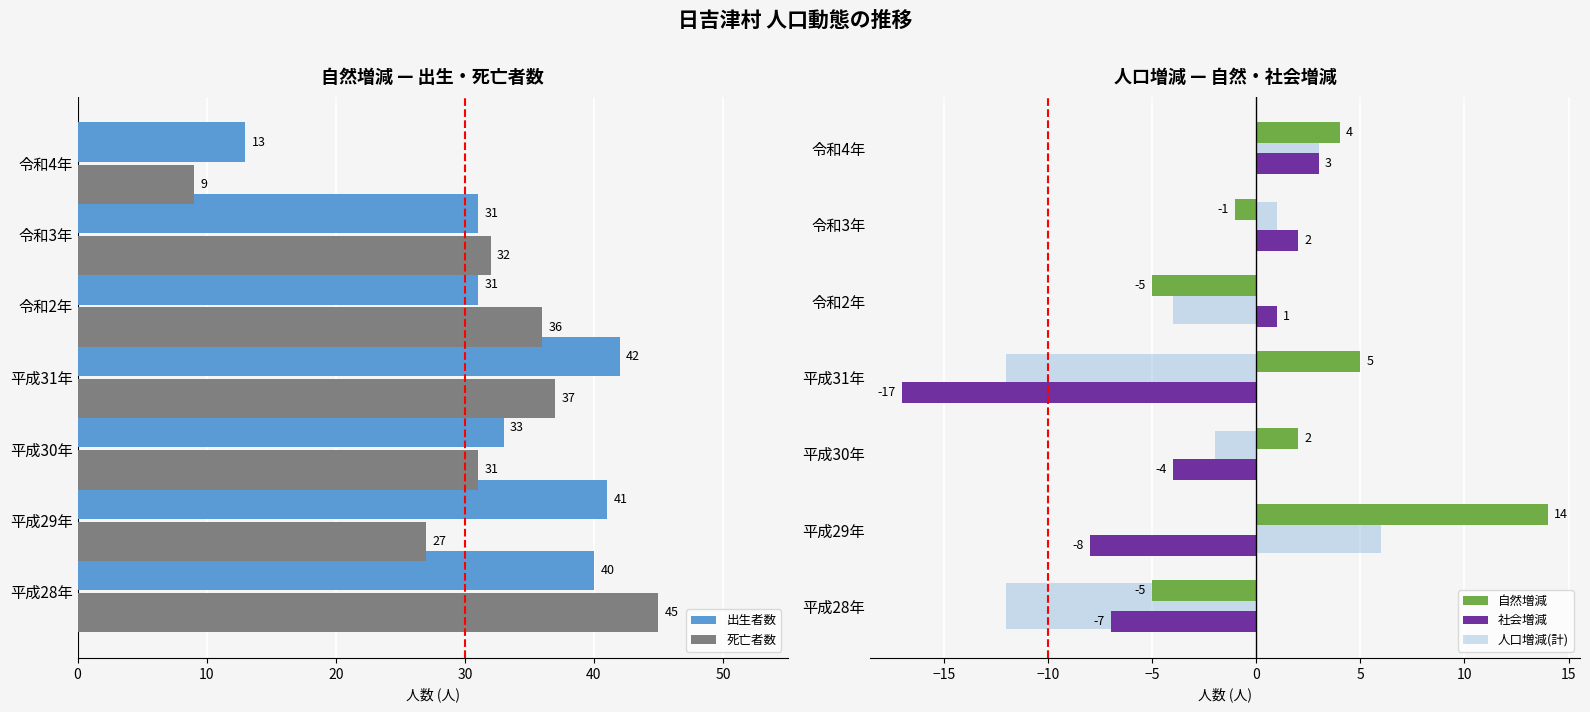

What is the approximate value of 社会増減 at 平成29年, to the nearest 10?

-10